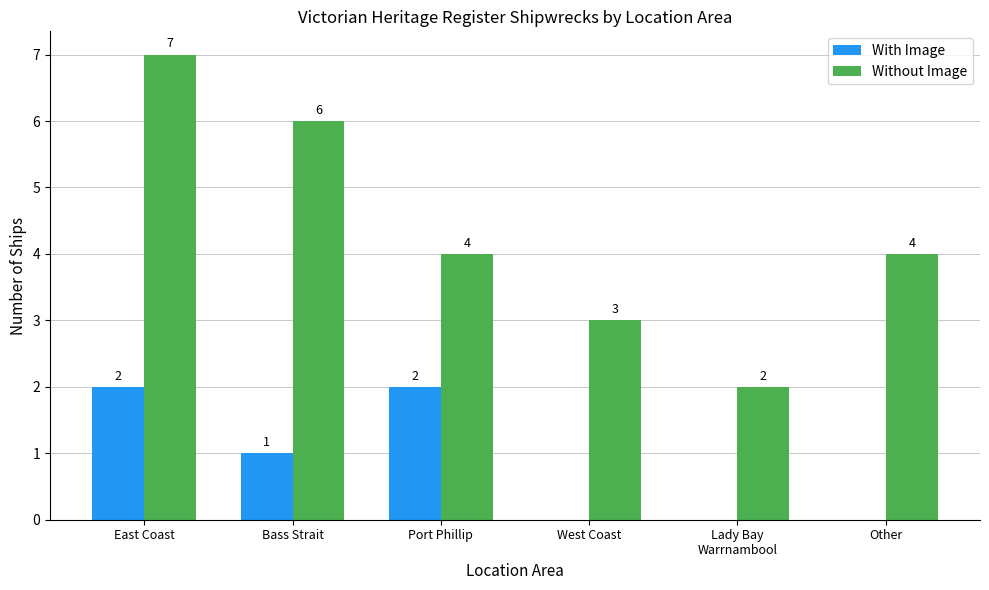

Which series changed the most between East Coast and West Coast?

Without Image